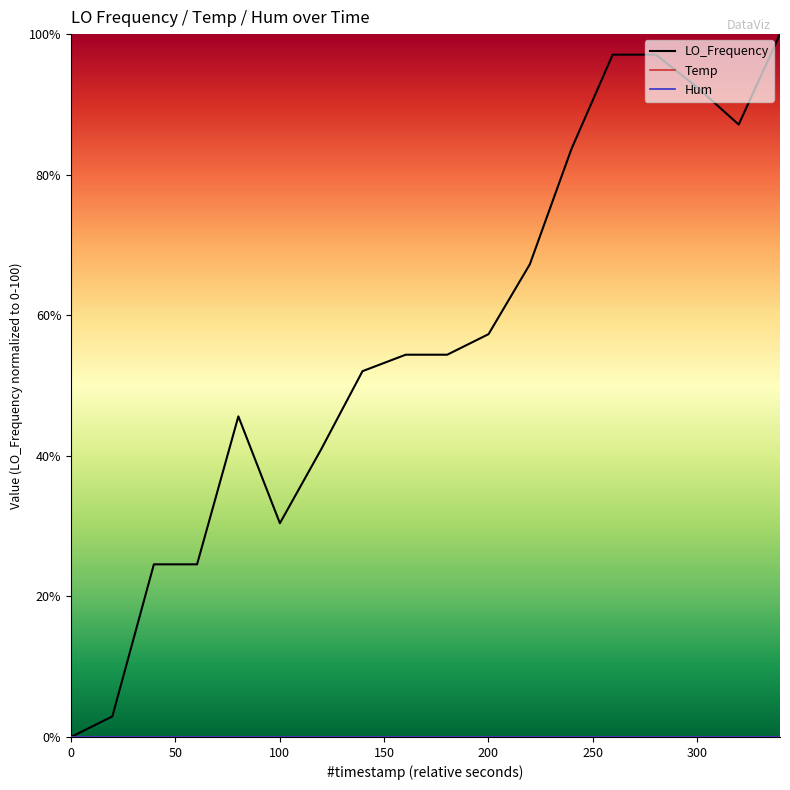

What is the greatest value displayed?

100.0